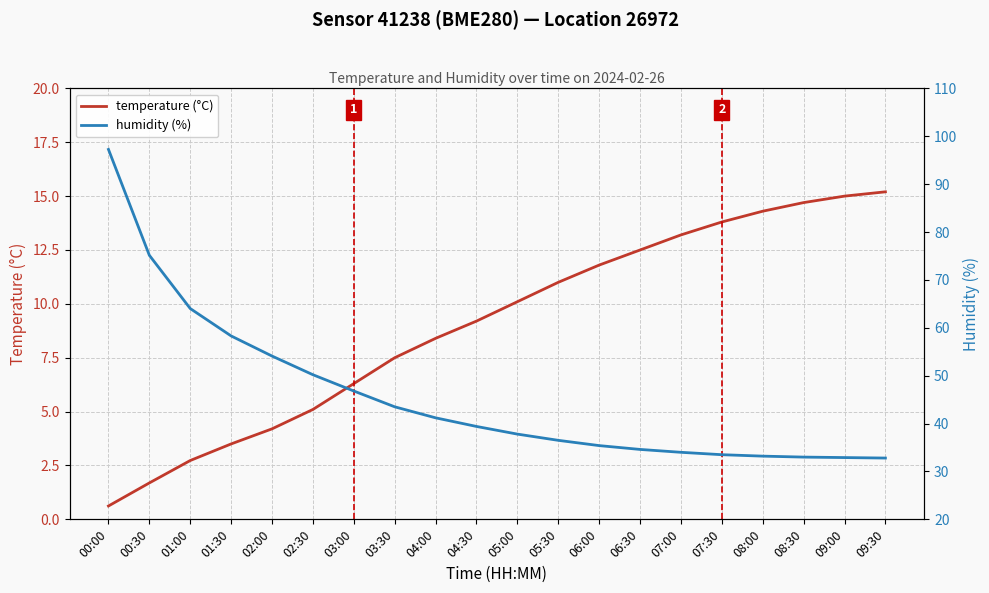

Which has a higher value, 02:30 or 06:30?

06:30